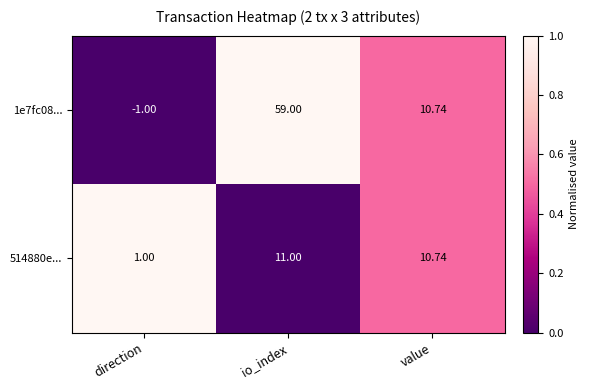

Where is 1e7fc08... nearest to the value 29?

value